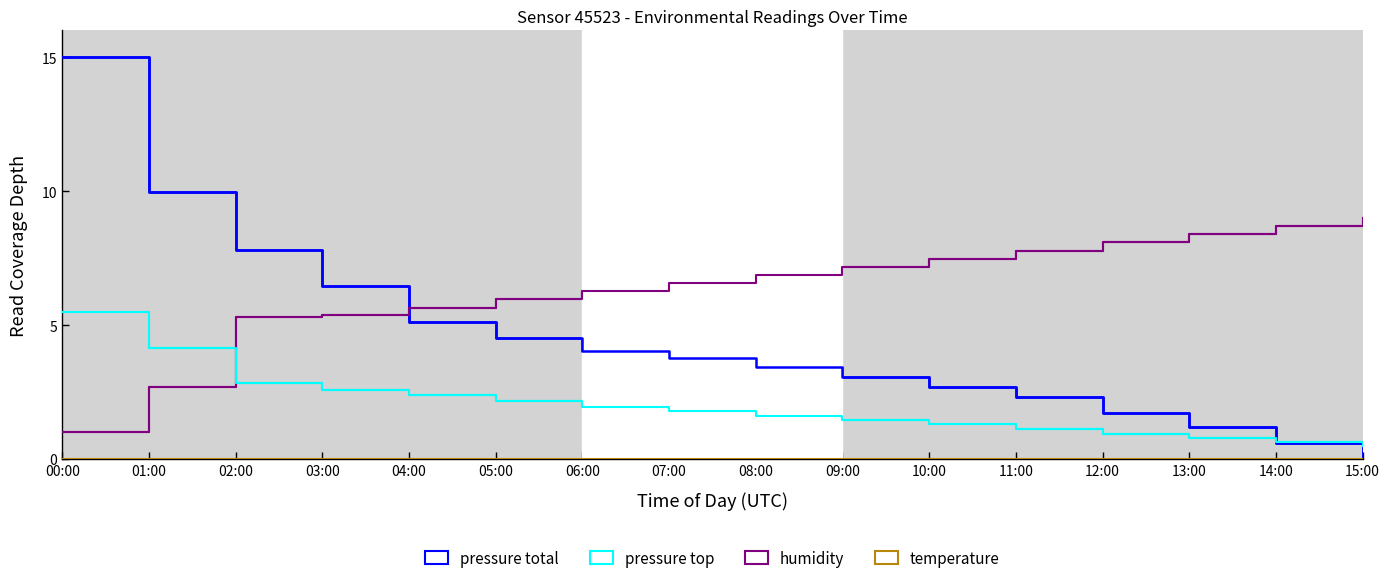

True or false: humidity has a value of 3.3 at 11:00.

False